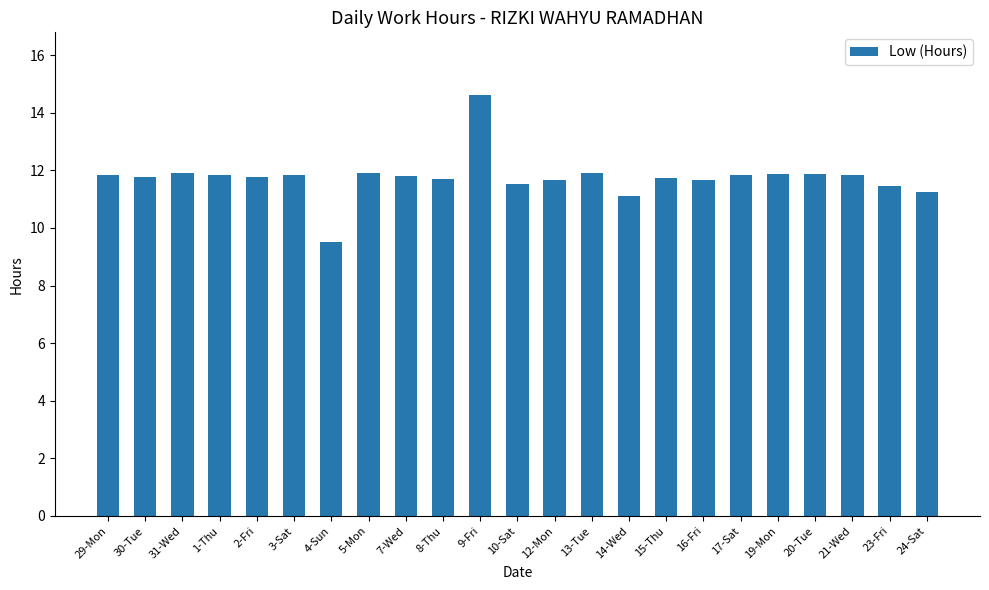

What is the sum of all values?

270.2